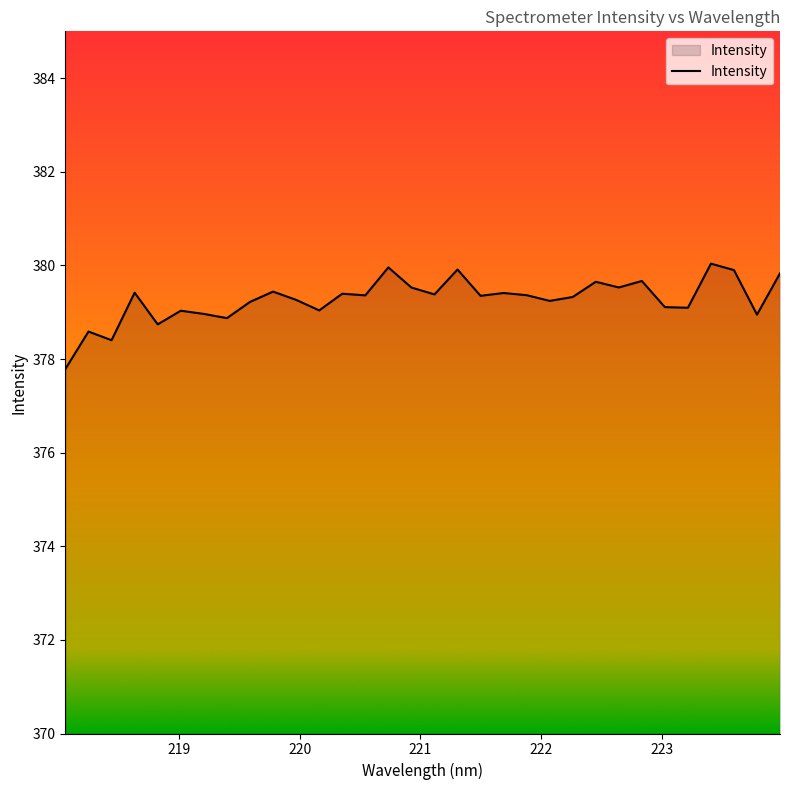

Does the chart have visible grid lines?

No